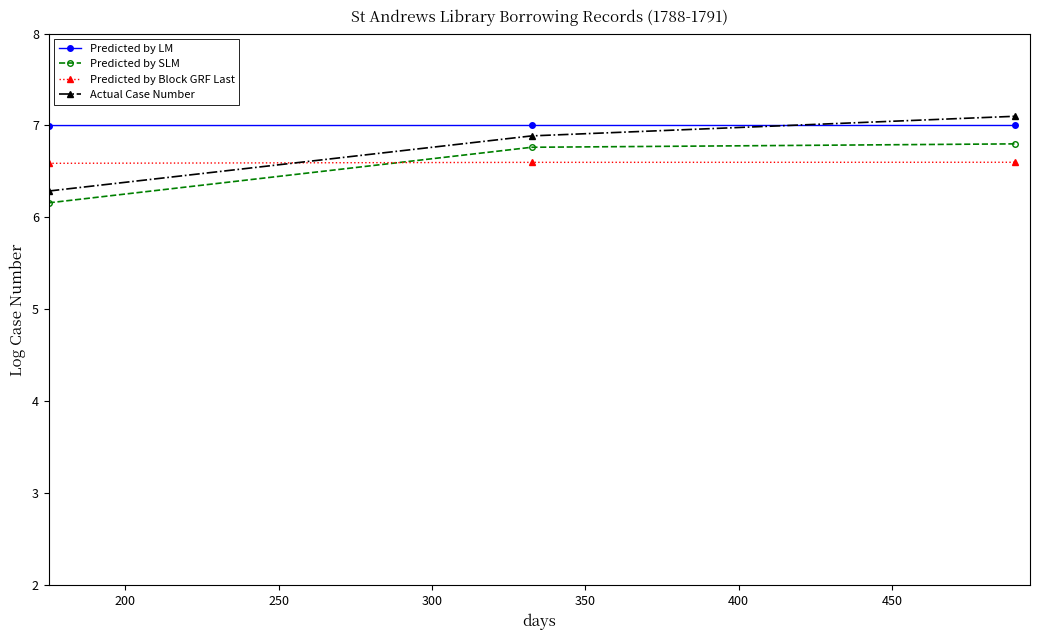

What is the sum of all Predicted by SLM values?

19.7